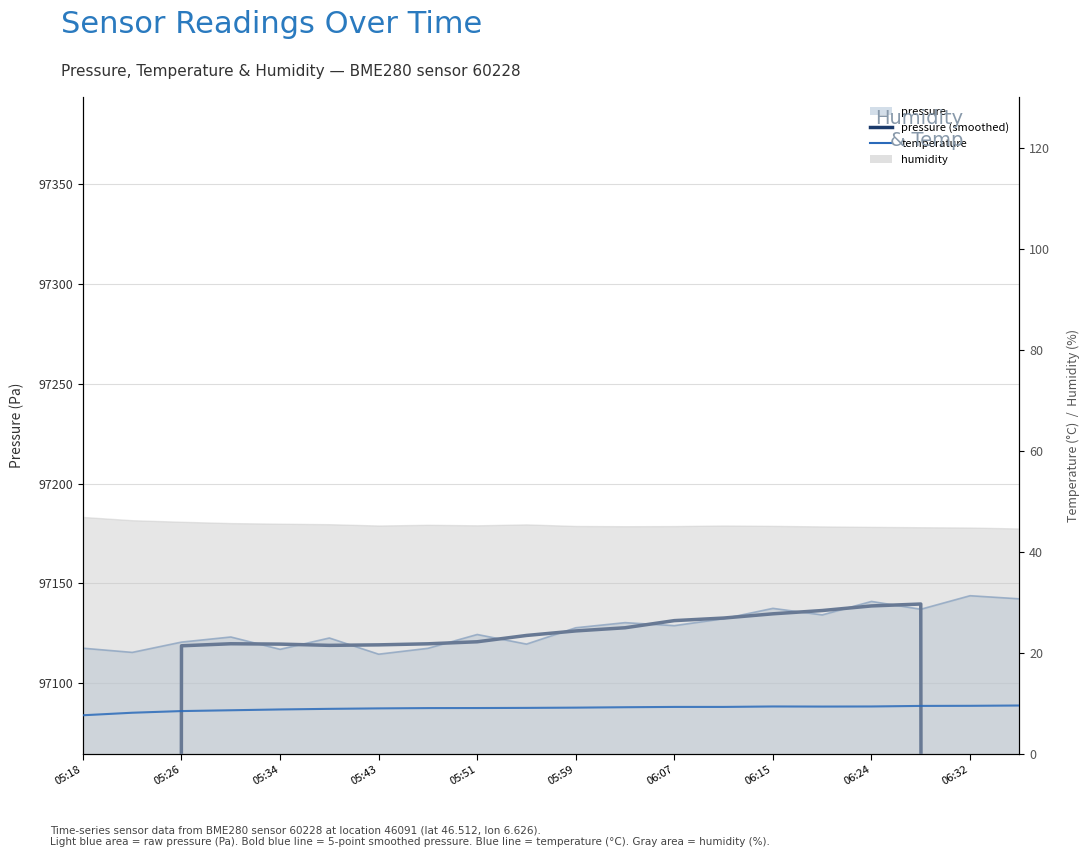

How many data points are less than 9?

6